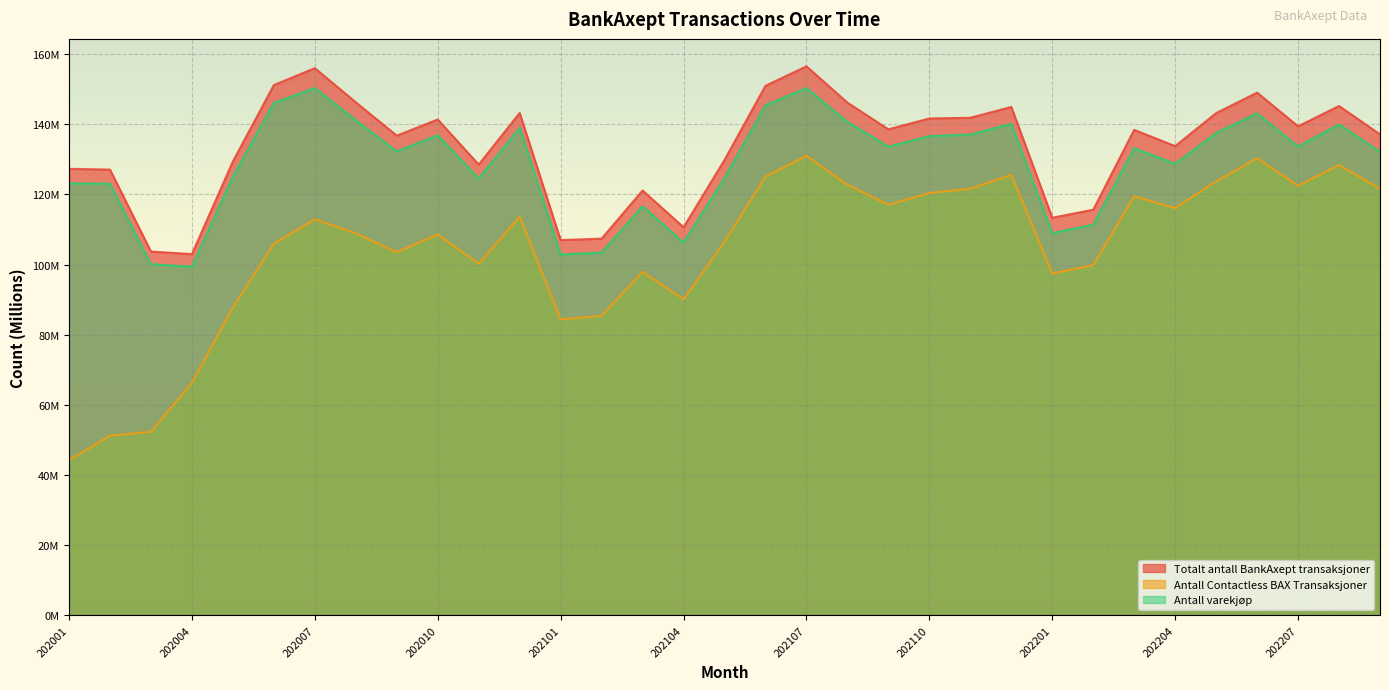

Reading left to right, extract all data points from this chart.

Totalt antall BankAxept transaksjoner: 127.3	127.1	103.7	103.0	129.4	151.2	156.0	146.3	136.8	141.4	128.5	143.2	107.0	107.4	121.1	110.7	129.8	151.0	156.5	146.2	138.6	141.7	141.9	145.0	113.4	115.6	138.4	133.8	143.2	149.0	139.4	145.2	137.1
Antall Contactless BAX Transaksjoner: 44.3	51.2	52.4	66.3	87.8	106.0	112.9	108.9	103.5	108.6	100.3	113.6	84.4	85.4	98.0	90.1	106.6	125.1	131.0	122.8	117.1	120.4	121.7	125.6	97.4	99.8	119.5	116.1	123.8	130.3	122.5	128.4	121.6
Antall varekjøp: 123.2	123.1	100.1	99.4	125.1	146.1	150.4	141.2	132.3	136.9	124.6	139.0	102.9	103.4	116.6	106.3	124.7	145.4	150.4	140.7	133.6	136.7	137.1	140.2	109.0	111.4	133.2	128.7	137.5	143.1	133.7	140.0	132.2